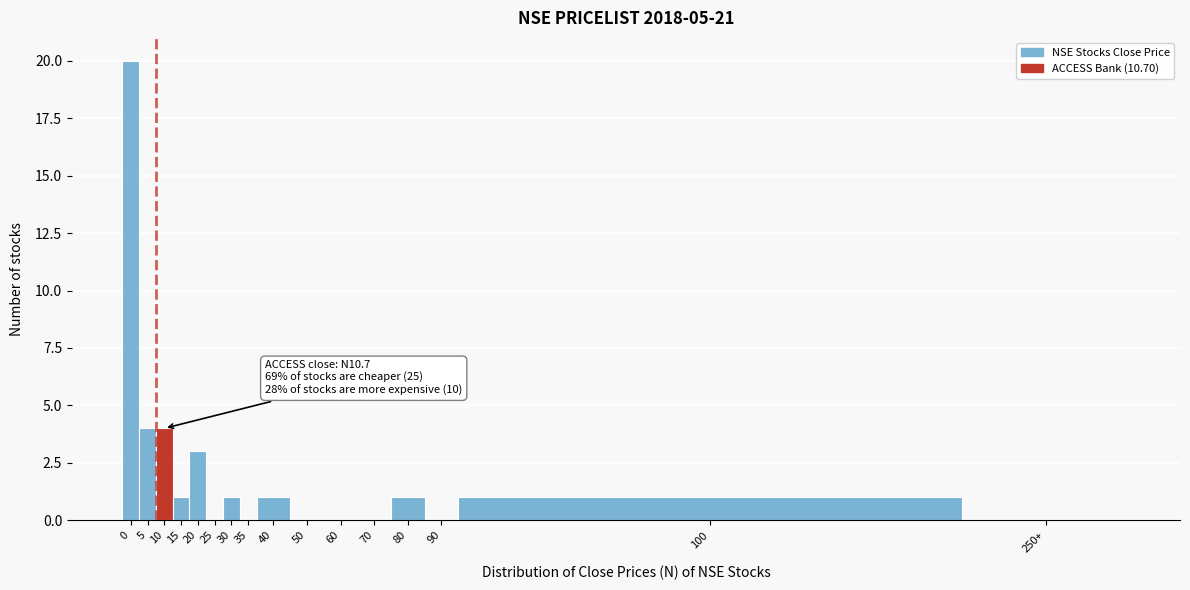

Reading left to right, list all the values displayed in this chart.

0=20	5=4	10=4	15=1	20=3	25=0	30=1	35=0	40=1	50=0	60=0	70=0	80=1	90=0	100=1	250+=0